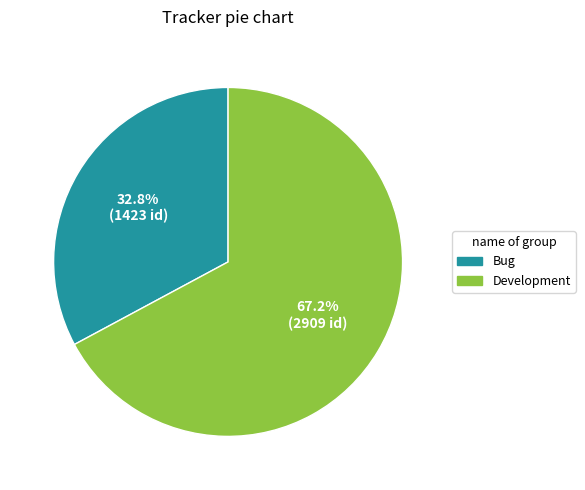

Is there any slice that represents more than half of the pie?

Yes